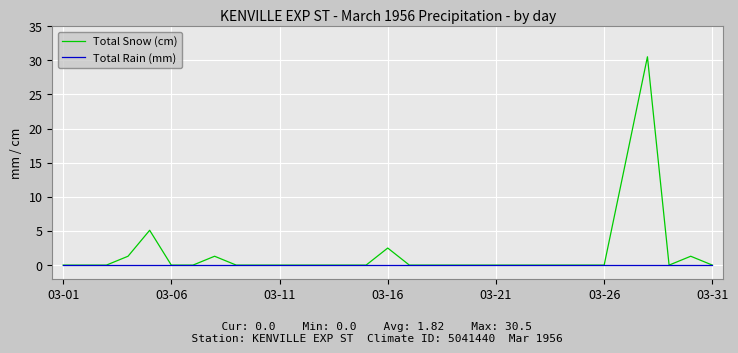

Which series has the largest range (max minus min)?

Total Snow (cm)